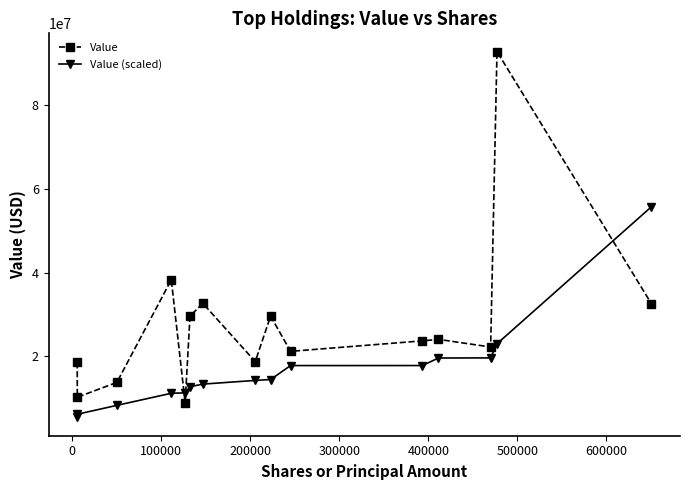

List the series in order of their overall mean, highest first.

Value, Value (scaled)